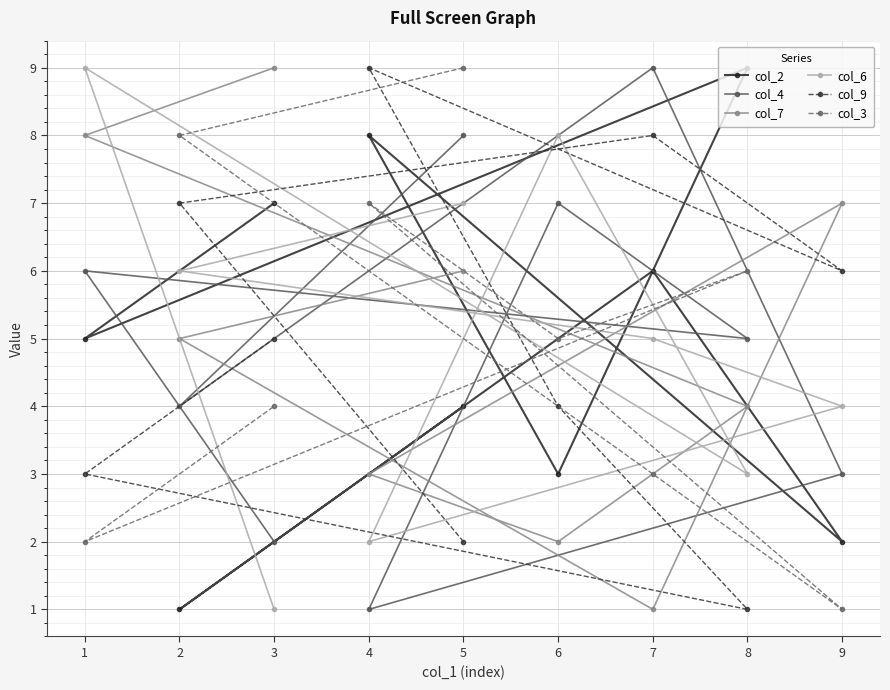

At which label is col_4 closest to 5?

8